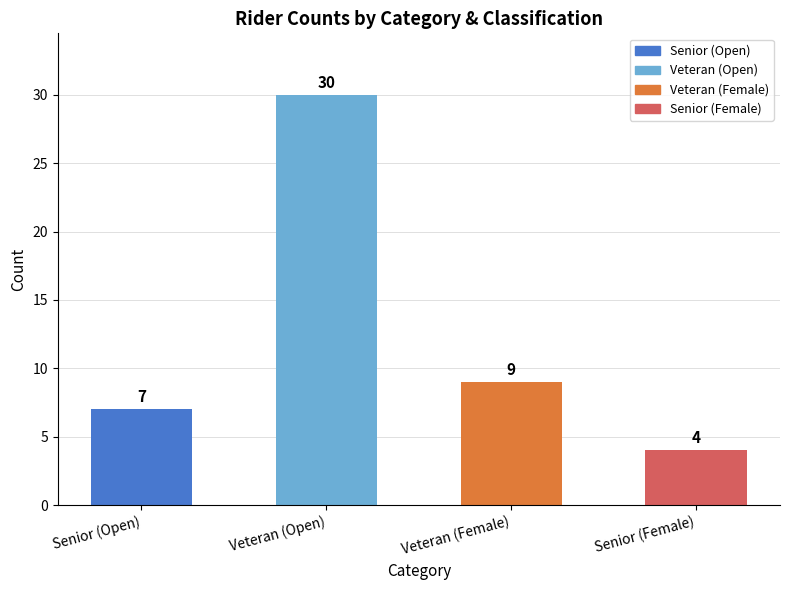

Between Senior (Female) and Senior (Open), which is larger?

Senior (Open)